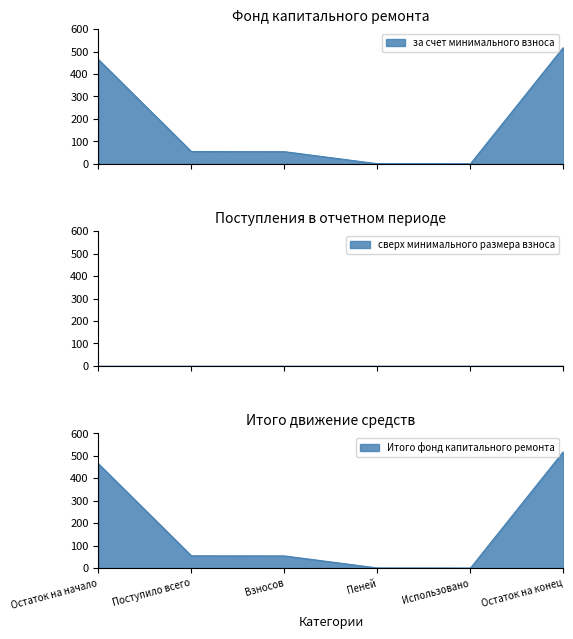

Between Поступило всего and Взносов, which is larger?

Поступило всего